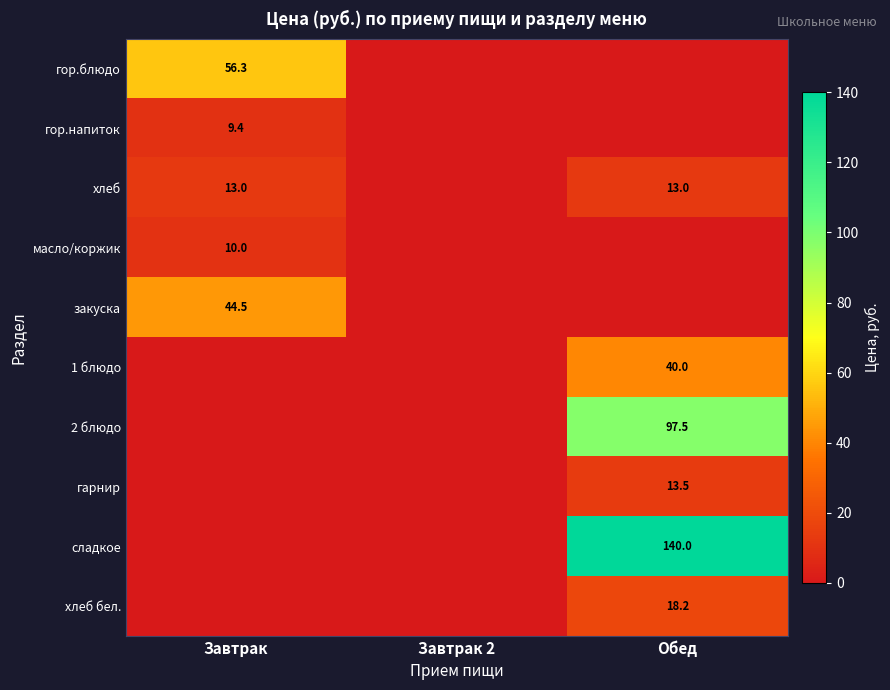

The value of сладкое at Обед is 140.0. True or false?

True